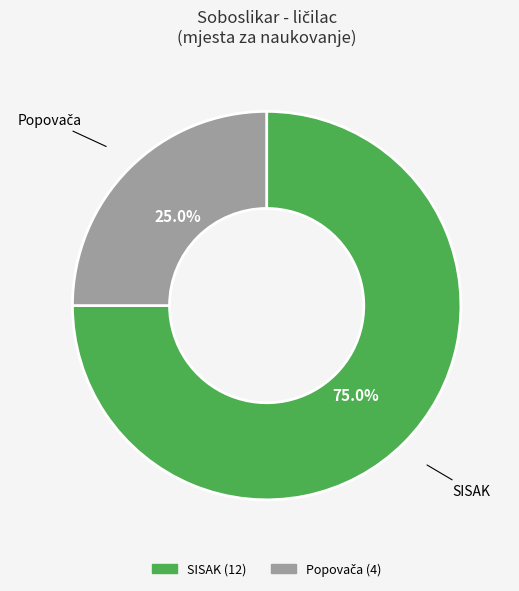

Is SISAK the majority of the pie?

Yes